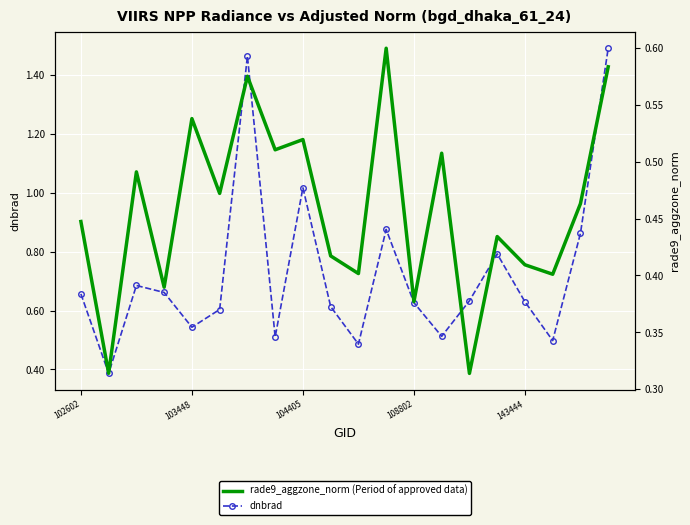

Reading left to right, extract all data points from this chart.

dnbrad: 0.7	0.4	0.7	0.7	0.5	0.6	1.5	0.5	1.0	0.6	0.5	0.9	0.6	0.5	0.6	0.8	0.6	0.5	0.9	1.5
rade9_aggzone_norm: 0.4	0.3	0.5	0.4	0.5	0.5	0.6	0.5	0.5	0.4	0.4	0.6	0.4	0.5	0.3	0.4	0.4	0.4	0.5	0.6